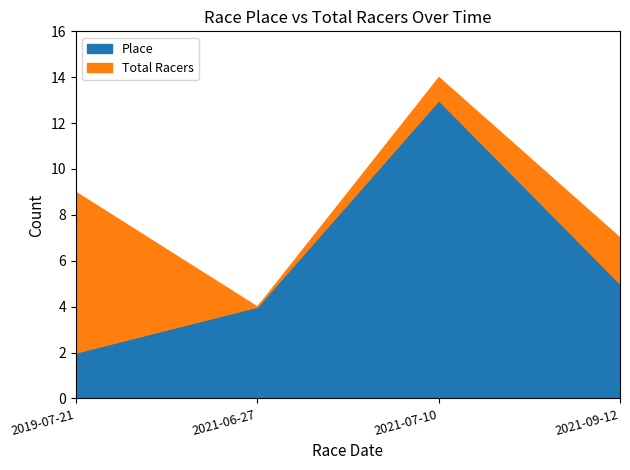

What is the label of the 2nd point from the right?

2021-07-10